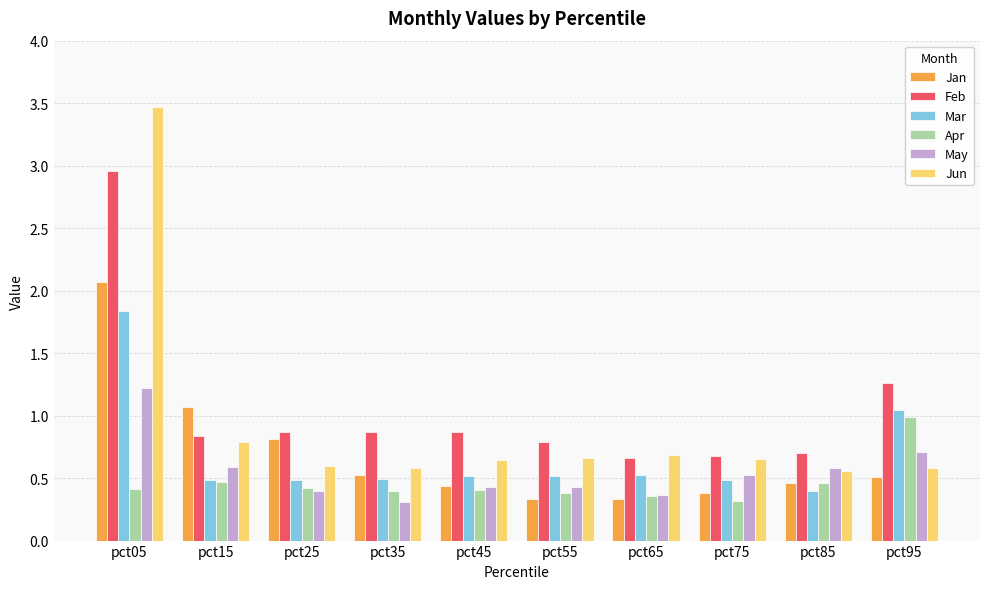

How many groups of bars are there?

10